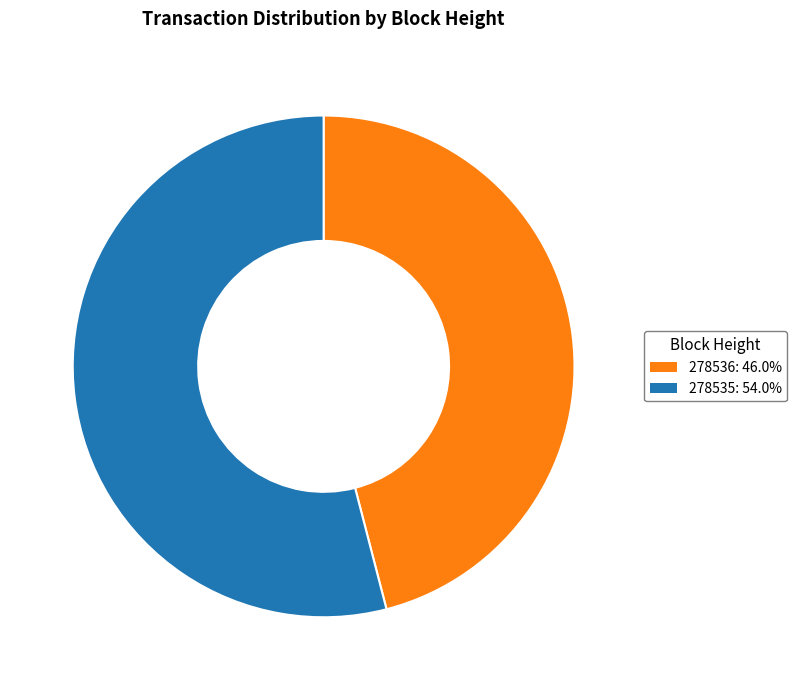

Is it true that 278536 is 46% of the pie?

True